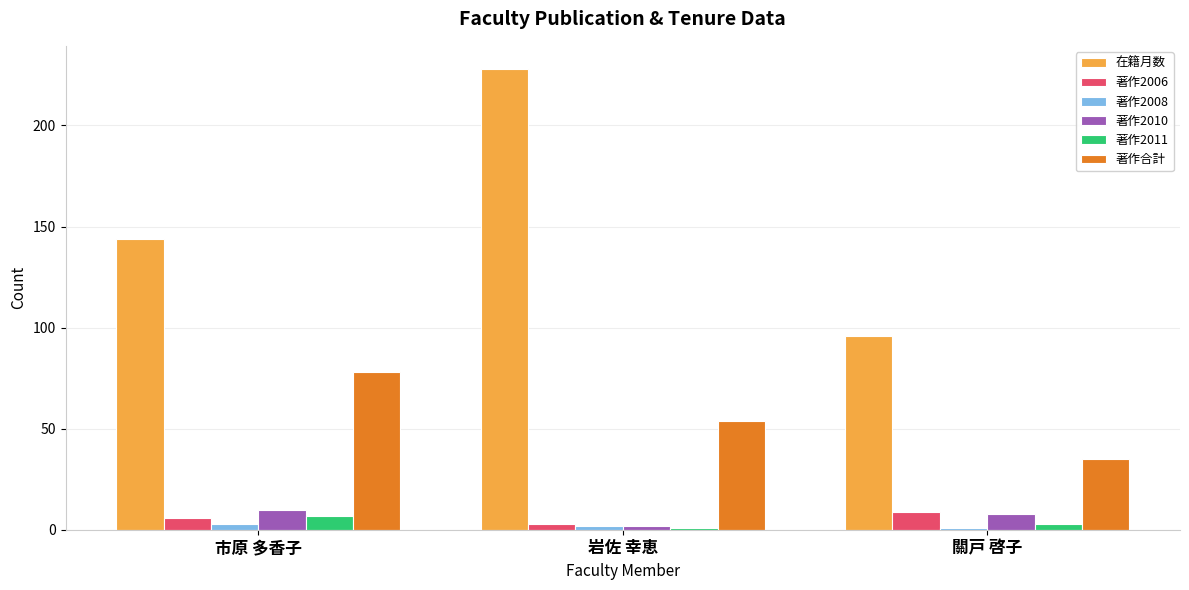

What is the maximum value for 著作2010?

10